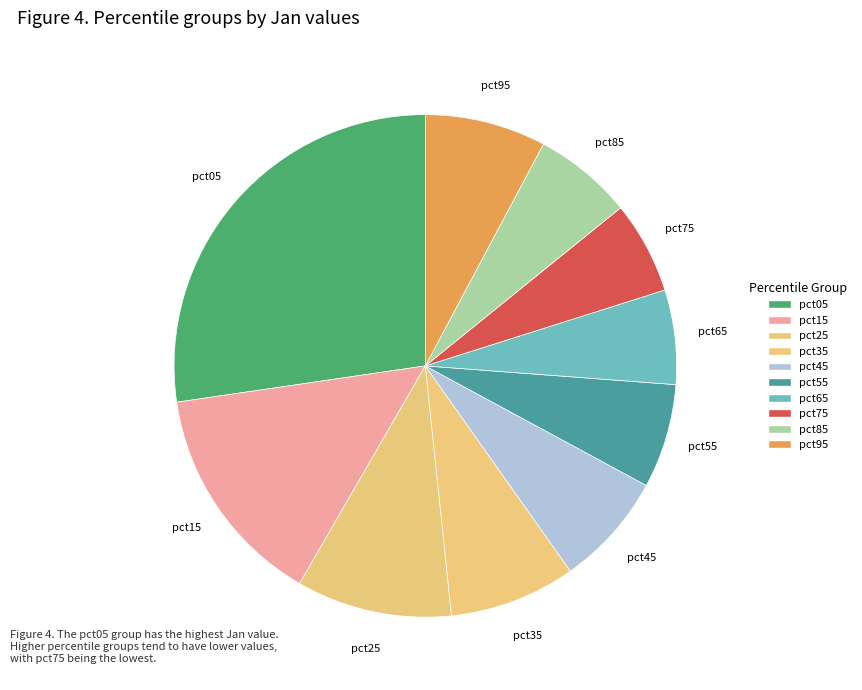

Count the number of slices in the pie.

10